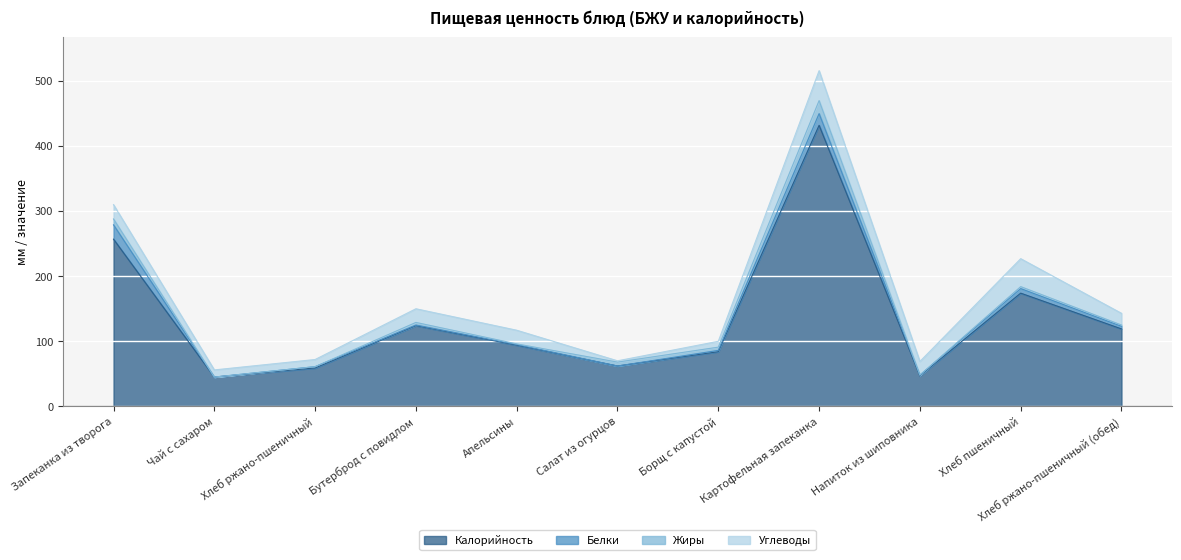

The value of Калорийность at Картофельная запеканка is 432. True or false?

True